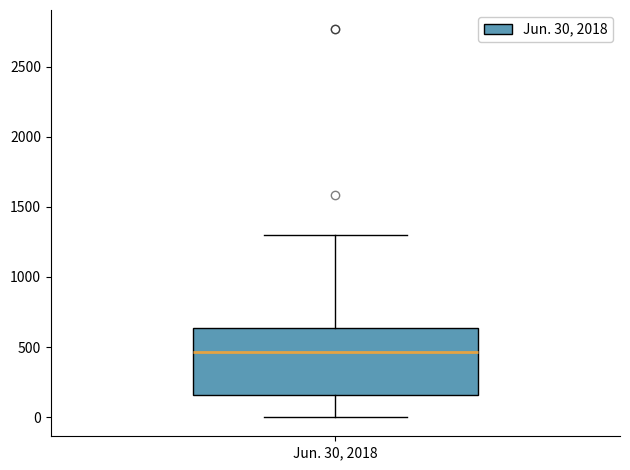

Read this box plot against the y-axis: the position of the median line, the range covered by the box, and the ends of both whiskers. The values are not printed on the chart, so give them approximately, as read against the axis.

median 450, box 150 to 650, whiskers 0 to 1300